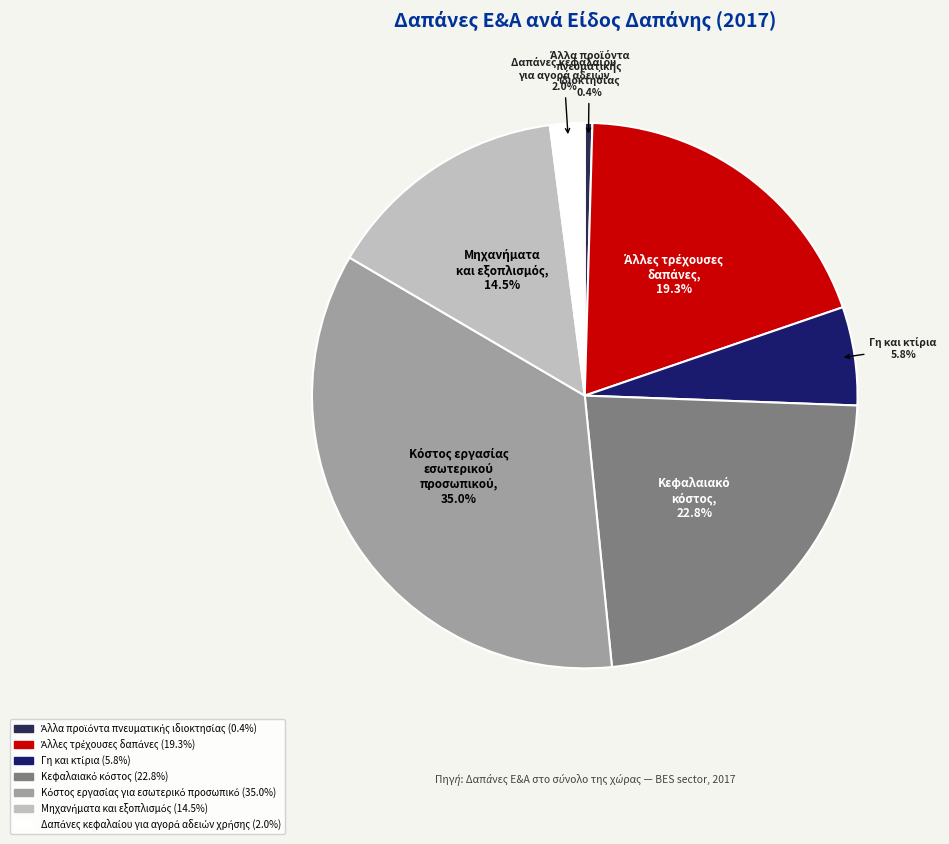

Rank the categories by value from lowest to highest.

Άλλα προϊόντα πνευματικής ιδιοκτησίας, Δαπάνες κεφαλαίου για αγορά αδειών χρήσης, Γη και κτίρια, Μηχανήματα και εξοπλισμός, Άλλες τρέχουσες δαπάνες, Κεφαλαιακό κόστος, Κόστος εργασίας για εσωτερικό προσωπικό